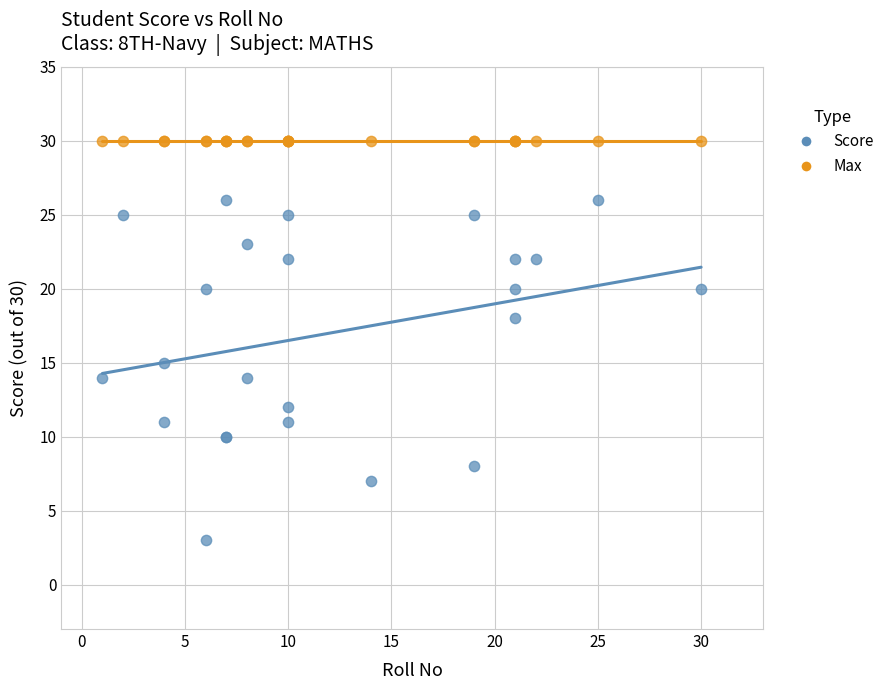

Which series contains the lowest Y value?

Score